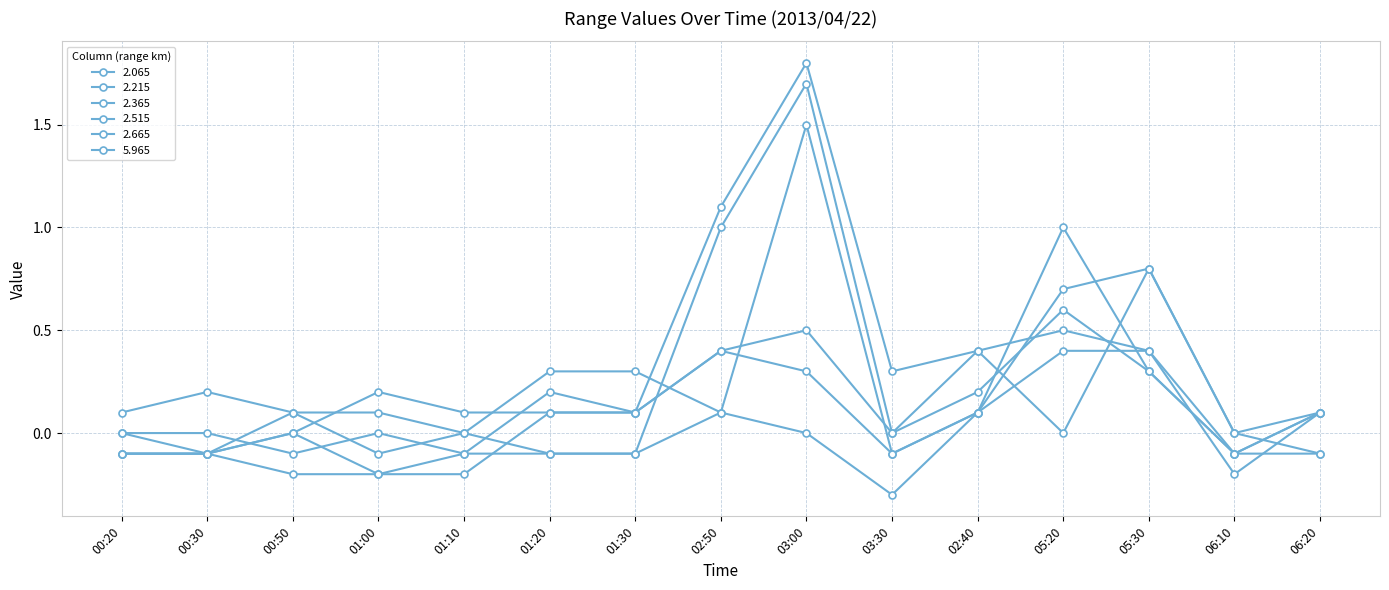

How many series are shown in this chart?

6